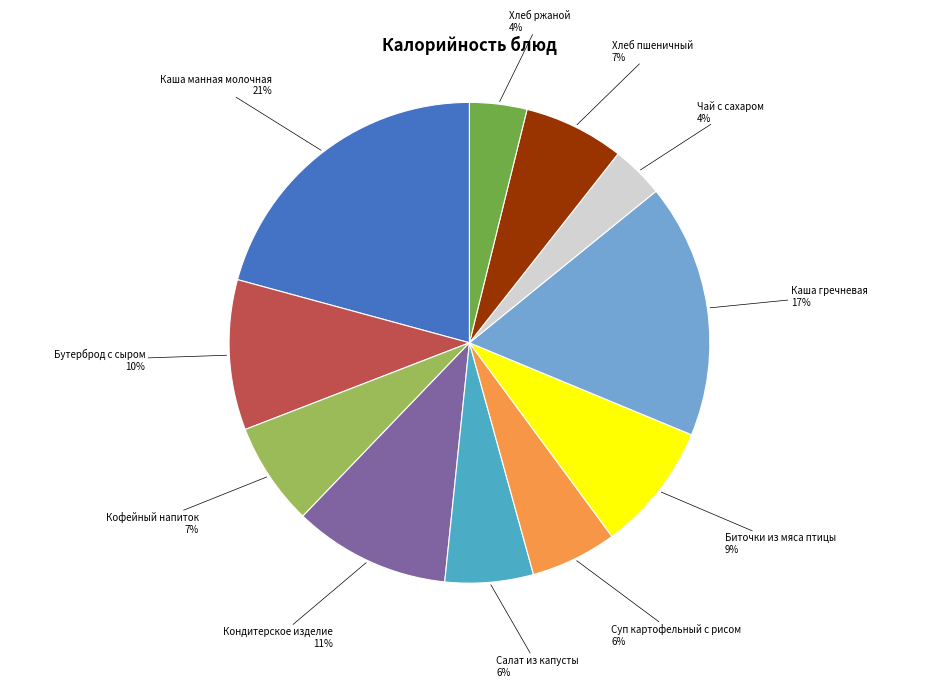

How many segments does this pie chart have?

11